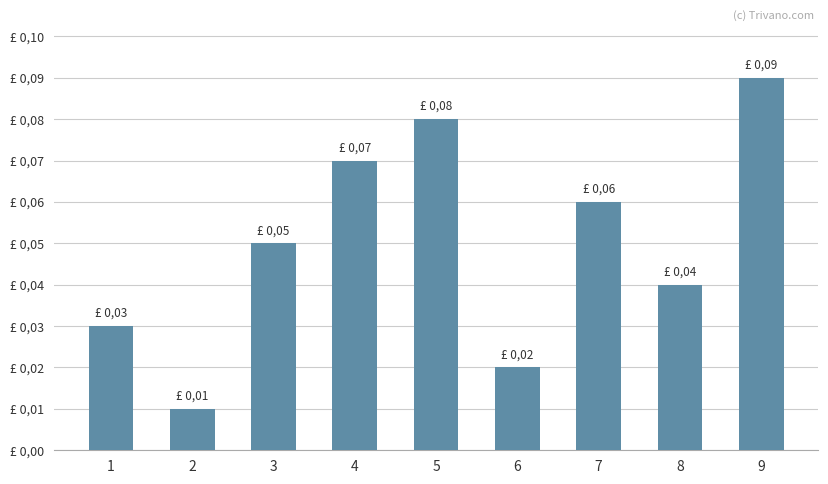

Are the bars horizontal?

No